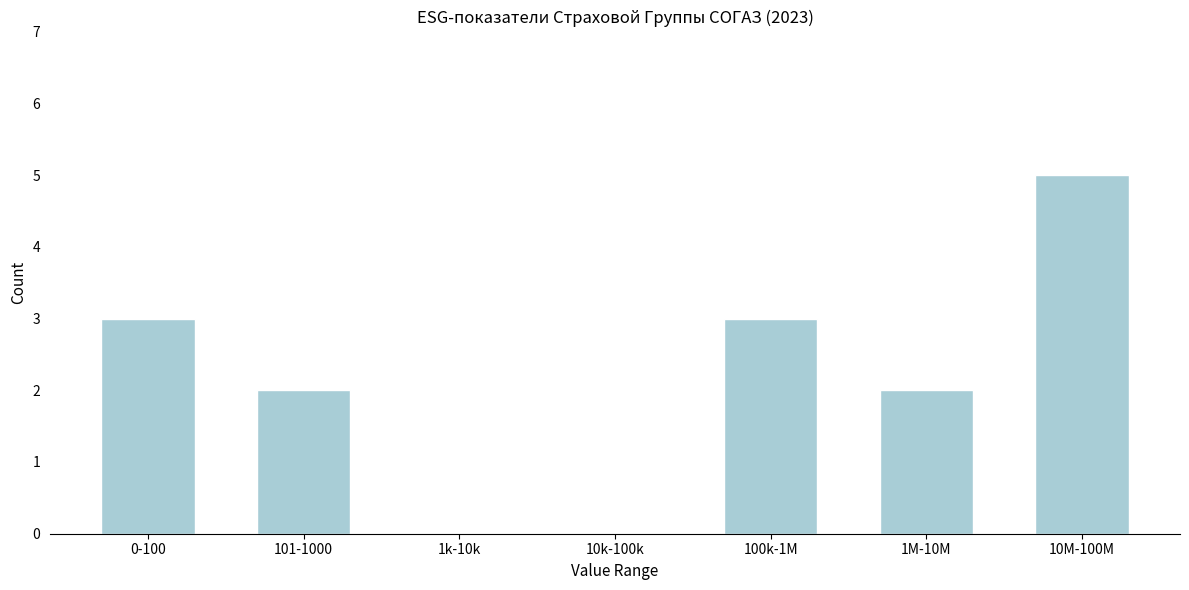

Reading right to left, list all the values displayed in this chart.

10M-100M=5	1M-10M=2	100k-1M=3	10k-100k=0	1k-10k=0	101-1000=2	0-100=3